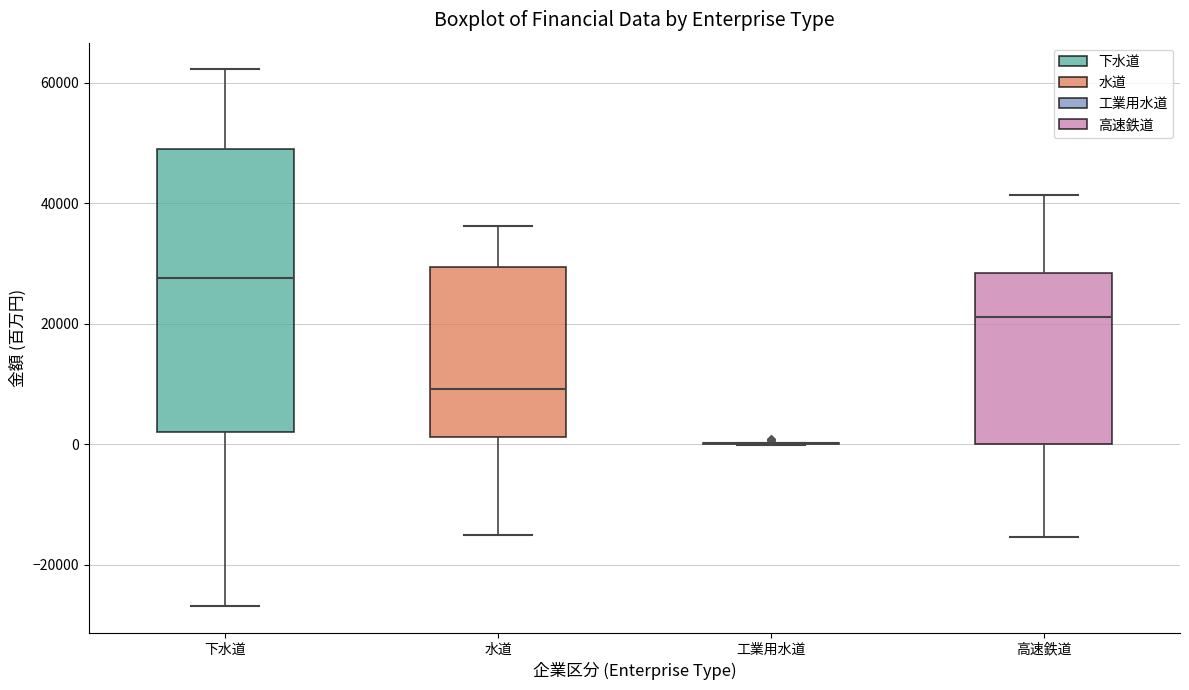

Reading left to right, read every box against the y-axis: the position of its median line, the range the box covers, and the ends of its whiskers. The values are not printed on the chart, so give them approximately, as read against the axis.

下水道: median 28000, box 2000 to 50000, whiskers -26000 to 62000
水道: median 10000, box 2000 to 30000, whiskers -16000 to 36000
工業用水道: box collapsed to a line at 0, whiskers 0 to 0
高速鉄道: median 22000, box 0 to 28000, whiskers -16000 to 42000